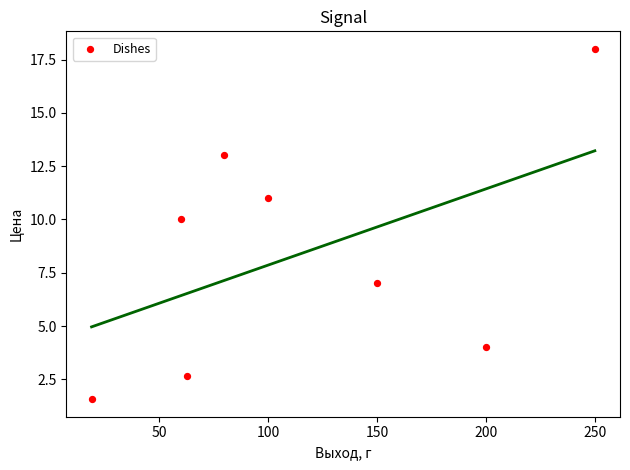

What is the range of X values (max minus min)?

231.0